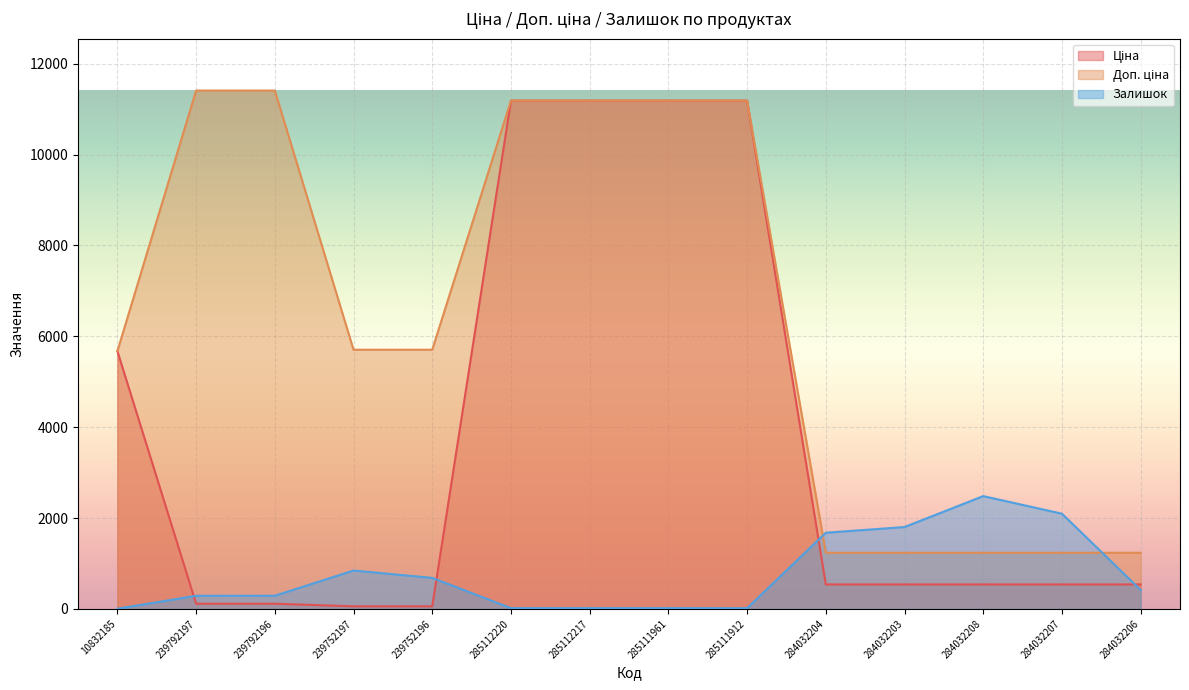

True or false: Ціна and Доп. ціна intersect in this chart.

False